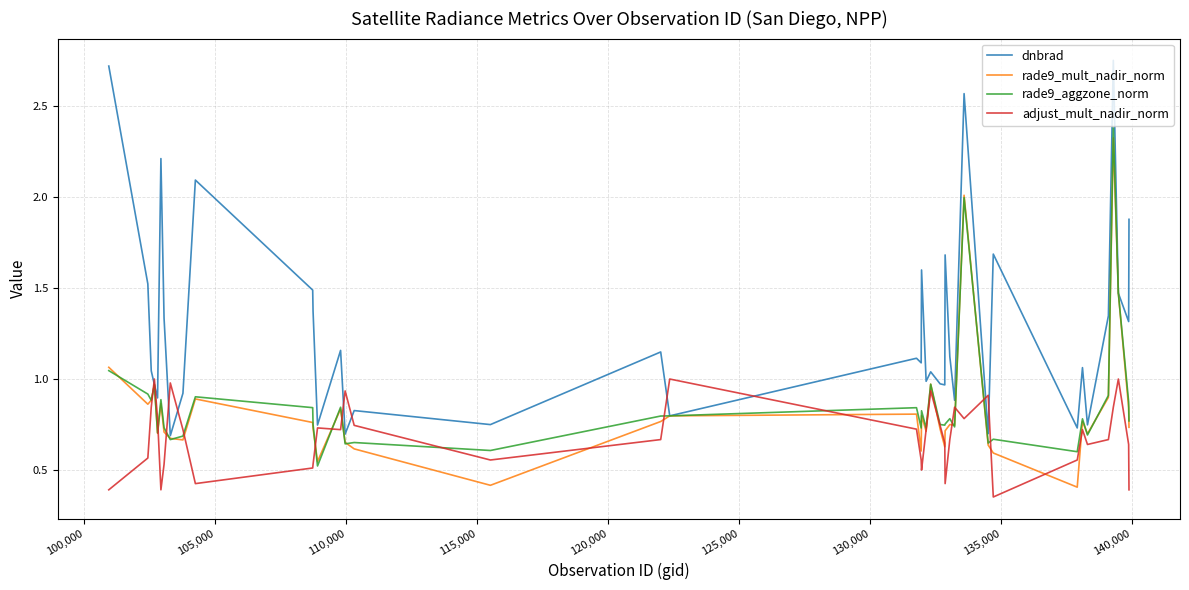

What is the maximum value for rade9_aggzone_norm?

2.4